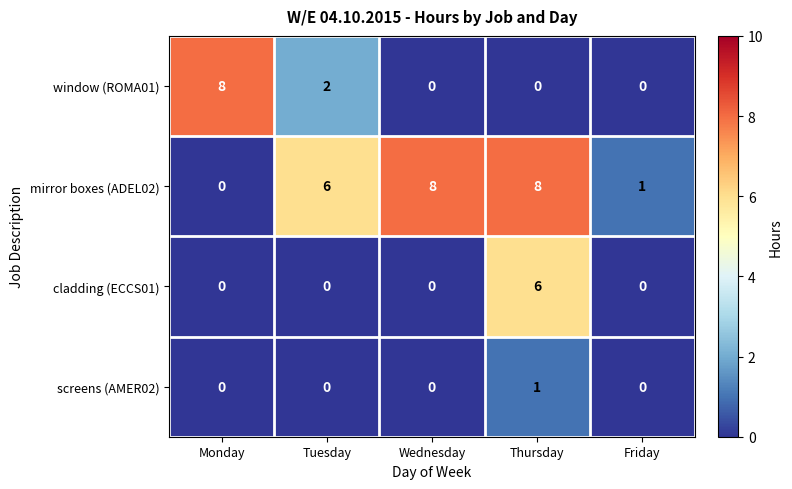

The mirror boxes (ADEL02) series shows 11 at Wednesday. True or false?

False